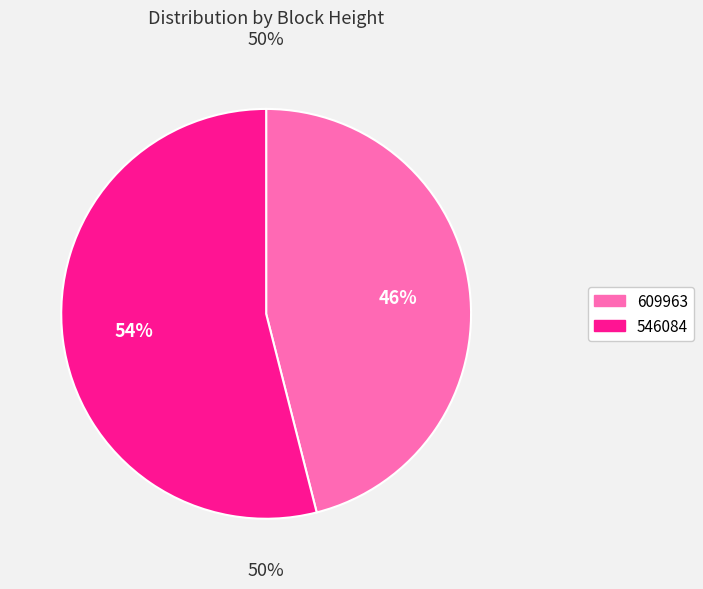

How many slices are in this pie chart?

2